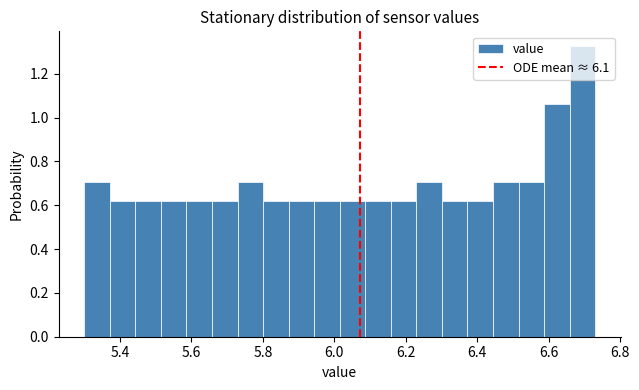

Around what value on the x-axis is the tallest bar? Give the approximate position of its centre, as read against the axis.

6.70